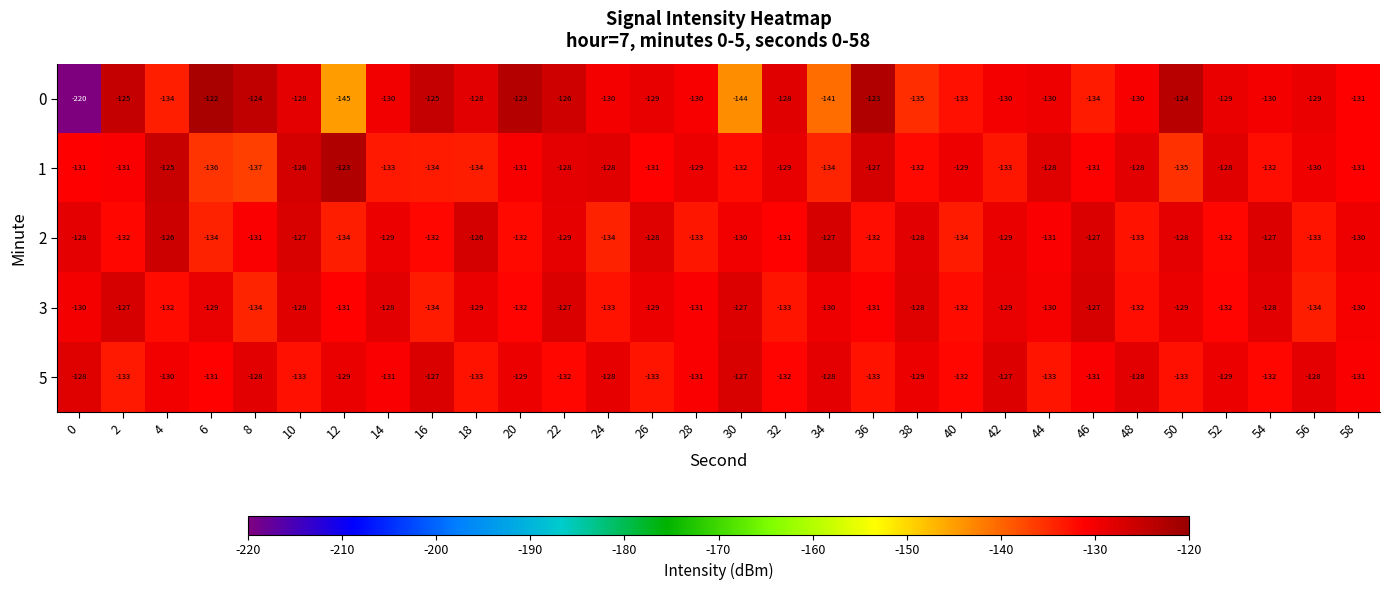

Count the 2 values in the range -132 to -128.

17